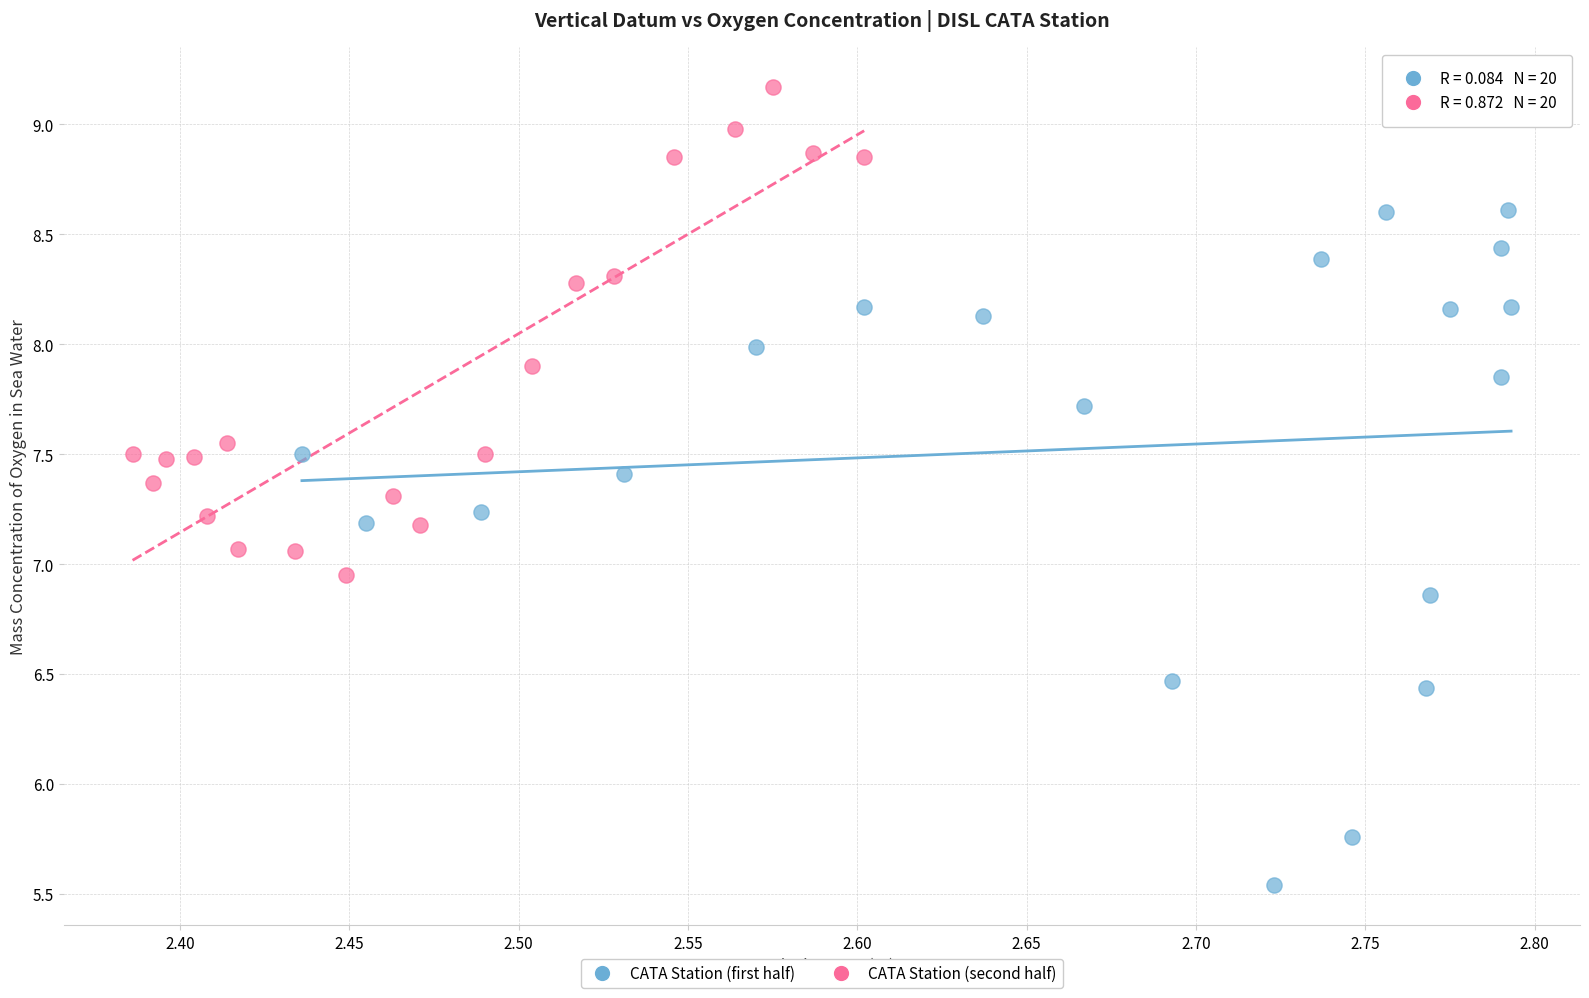

Which series contains the lowest Y value?

CATA Station (first half)